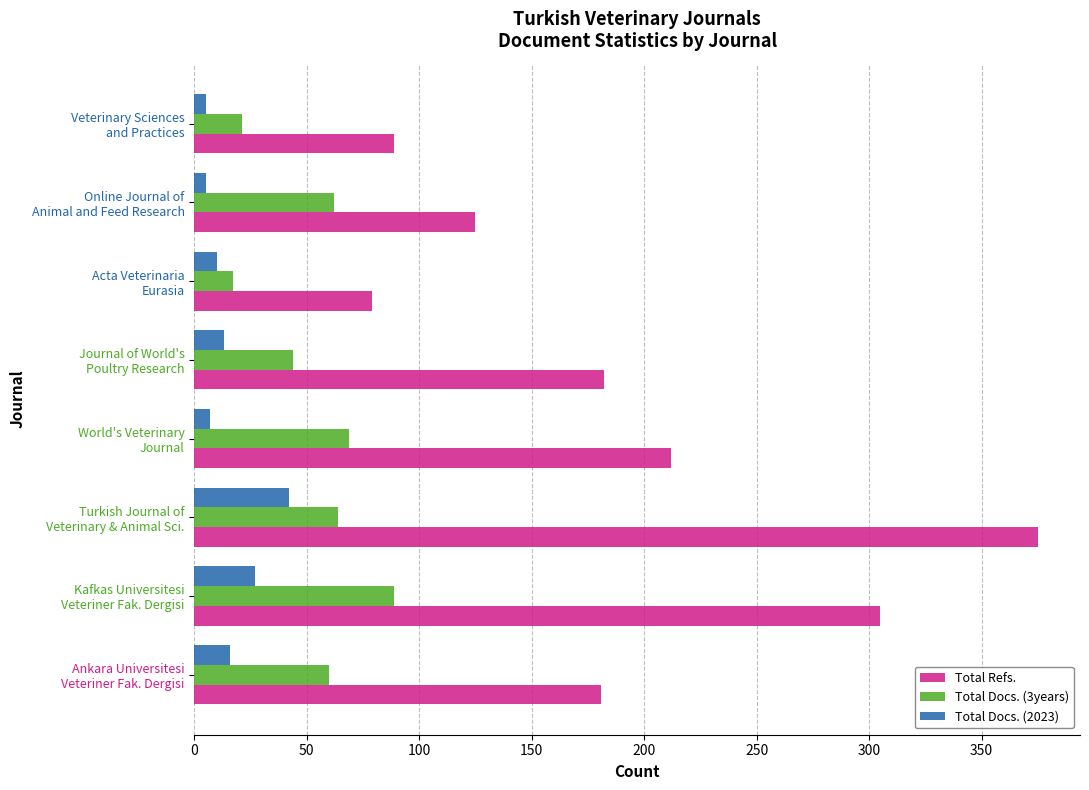

What is the lowest value of the Total Docs. (3years) series?

17